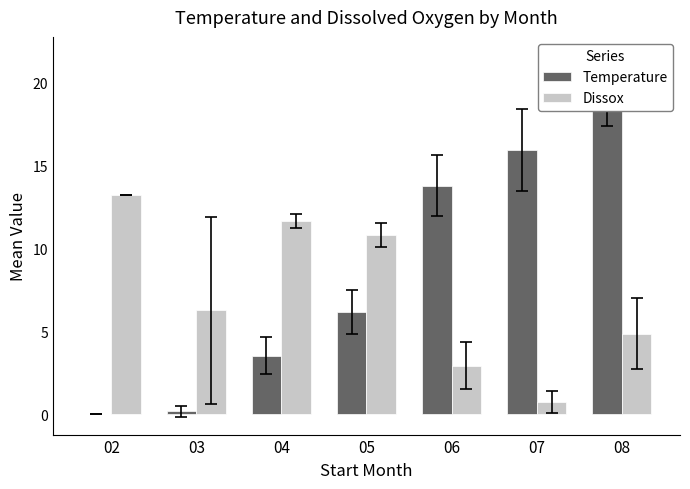

Reading right to left, list all the values displayed in this chart.

Temperature: 08=19.5	07=15.9	06=13.8	05=6.2	04=3.5	03=0.2	02=0.0
Dissox: 08=4.9	07=0.7	06=2.9	05=10.8	04=11.6	03=6.3	02=13.2